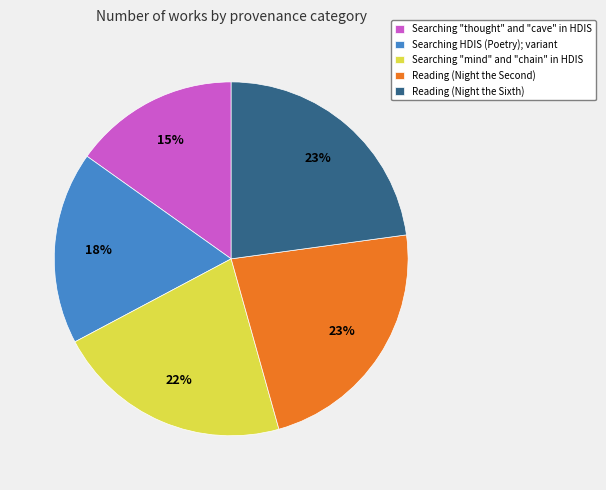

To the nearest percent, what is the difference between the largest and smallest slice percentages?

8%